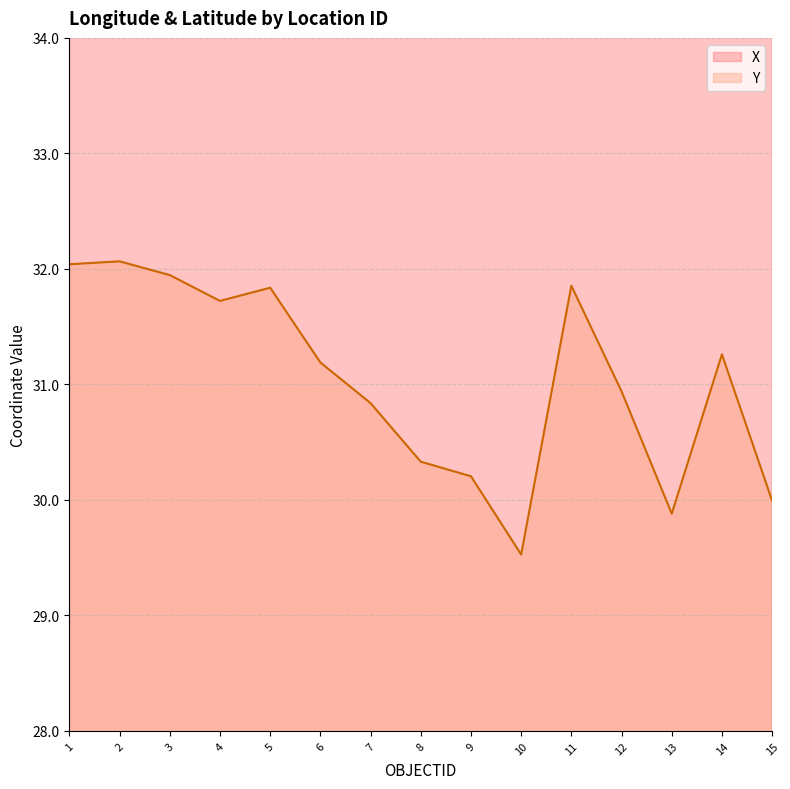

Reading right to left, transcribe all the data shown in this chart.

X: 15=35.0	14=35.1	13=35.2	12=35.5	11=36.0	10=35.0	9=35.7	8=35.5	7=35.6	6=35.7	5=36.8	4=35.8	3=35.9	2=36.1	1=35.7
Y: 15=30.0	14=31.3	13=29.9	12=30.9	11=31.9	10=29.5	9=30.2	8=30.3	7=30.8	6=31.2	5=31.8	4=31.7	3=31.9	2=32.1	1=32.0